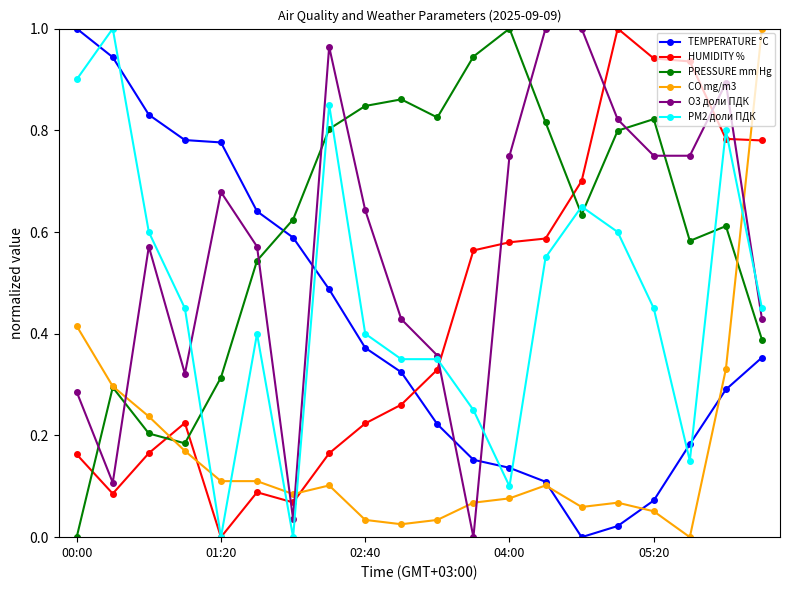

How many intersections are there between HUMIDITY % and O3 доли ПДК?

7